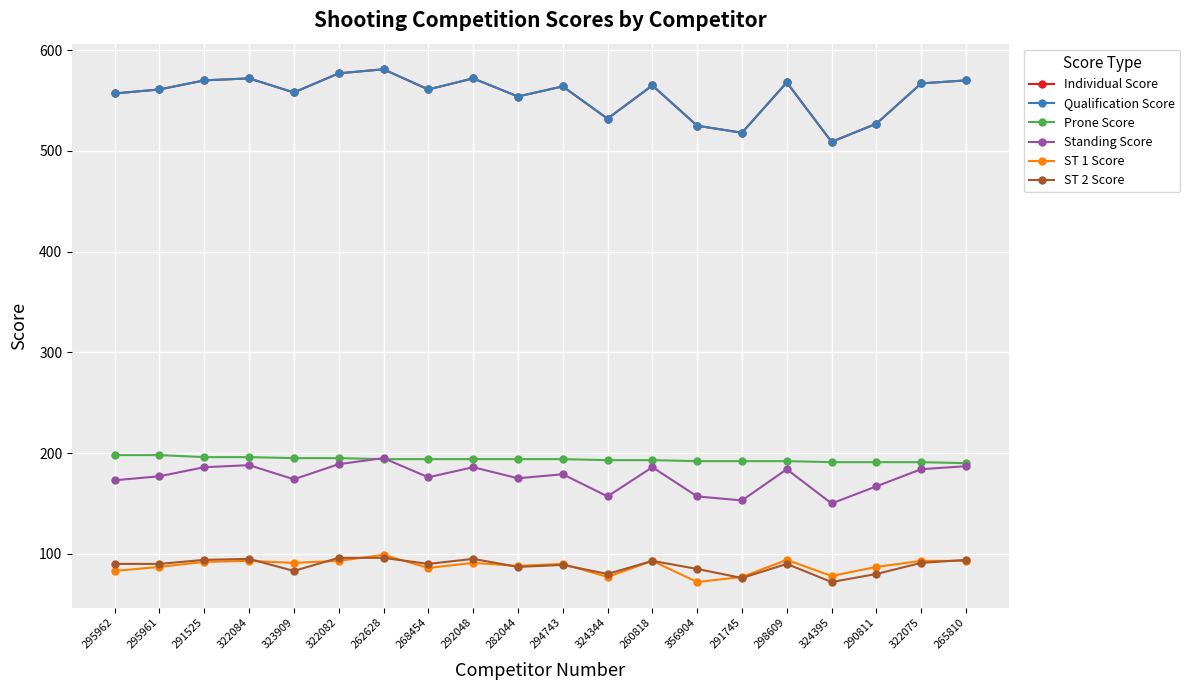

After their last crossing, which series has the higher values: Prone Score or Standing Score?

Prone Score